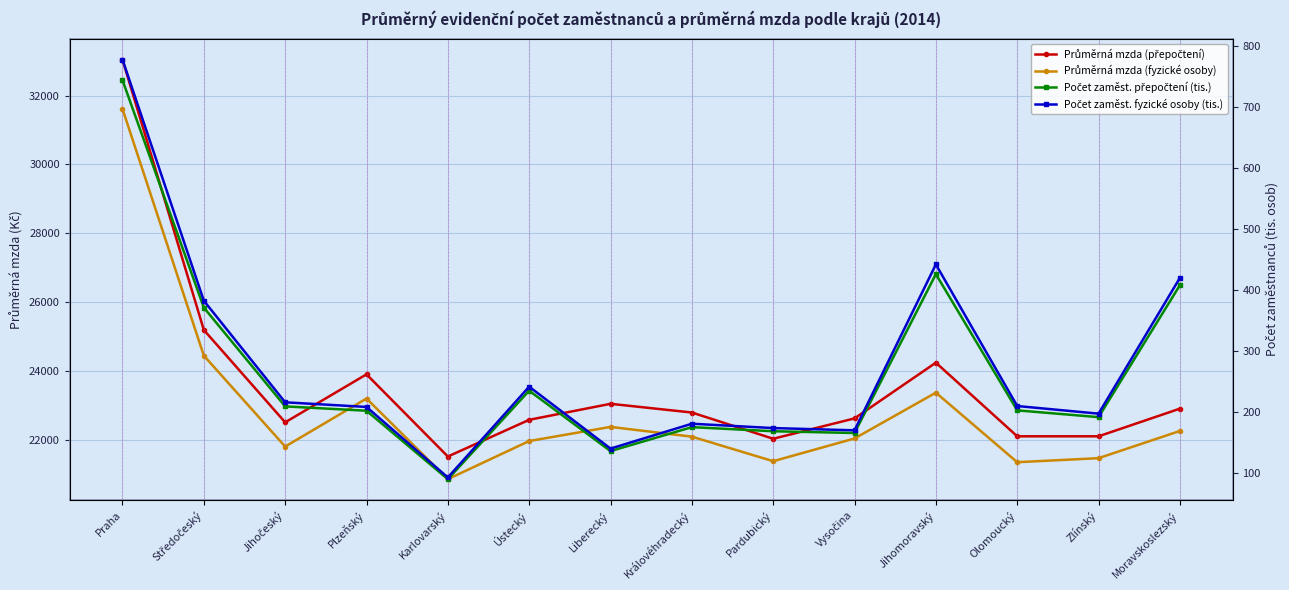

Which has a higher value, Jihočeský or Liberecký?

Liberecký